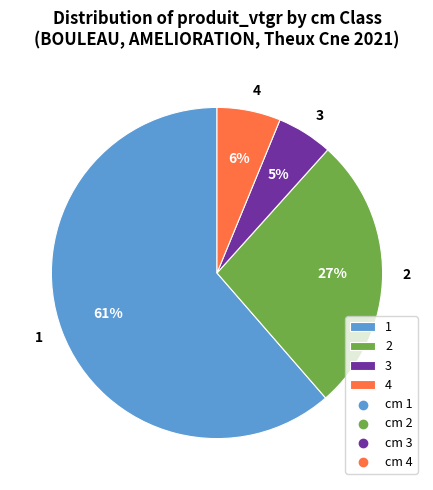

Which slice represents more than half of the pie?

1